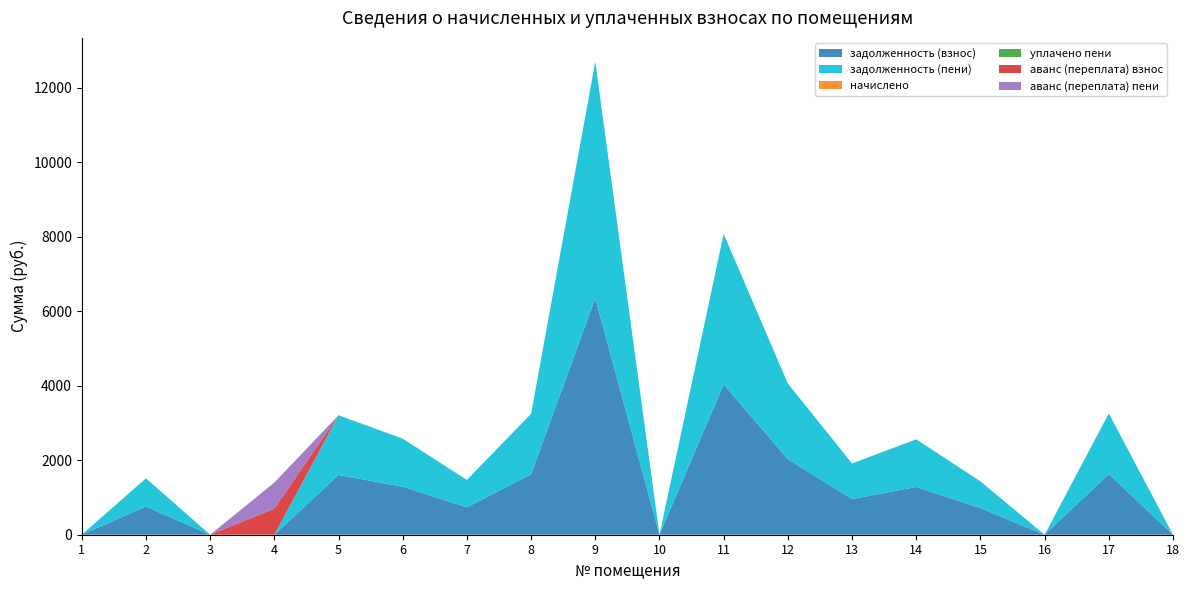

Reading left to right, list all the values displayed in this chart.

задолженность (взнос): 0.0	757.6	0.0	0.0	1603.9	1289.5	735.8	1622.6	6351.2	0.0	4038.2	2029.2	956.6	1280.6	716.6	0.0	1627.9	0.0
задолженность (пени): 0.0	757.6	0.0	0.0	1603.9	1289.5	735.8	1622.6	6351.2	0.0	4038.2	2029.2	956.6	1280.6	716.6	0.0	1627.9	0.0
начислено: 0.0	0.0	0.0	0.0	0.0	0.0	0.0	0.0	0.0	0.0	0.0	0.0	0.0	0.0	0.0	0.0	0.0	0.0
уплачено пени: 0.0	0.0	0.0	0.0	0.0	0.0	0.0	0.0	0.0	0.0	0.0	0.0	0.0	0.0	0.0	0.0	0.0	0.0
аванс (переплата) взнос: 0.0	0.0	0.0	700.0	0.0	0.0	0.0	0.0	0.0	0.0	0.0	0.0	0.0	0.0	0.0	0.0	0.0	0.1
аванс (переплата) пени: 0.0	0.0	0.0	700.0	0.0	0.0	0.0	0.0	0.0	0.0	0.0	0.0	0.0	0.0	0.0	0.0	0.0	0.1